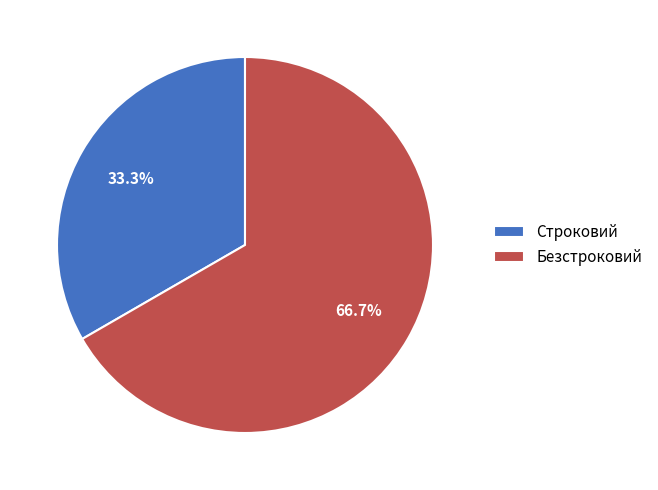

Rank the categories by value from highest to lowest.

Безстроковий, Строковий